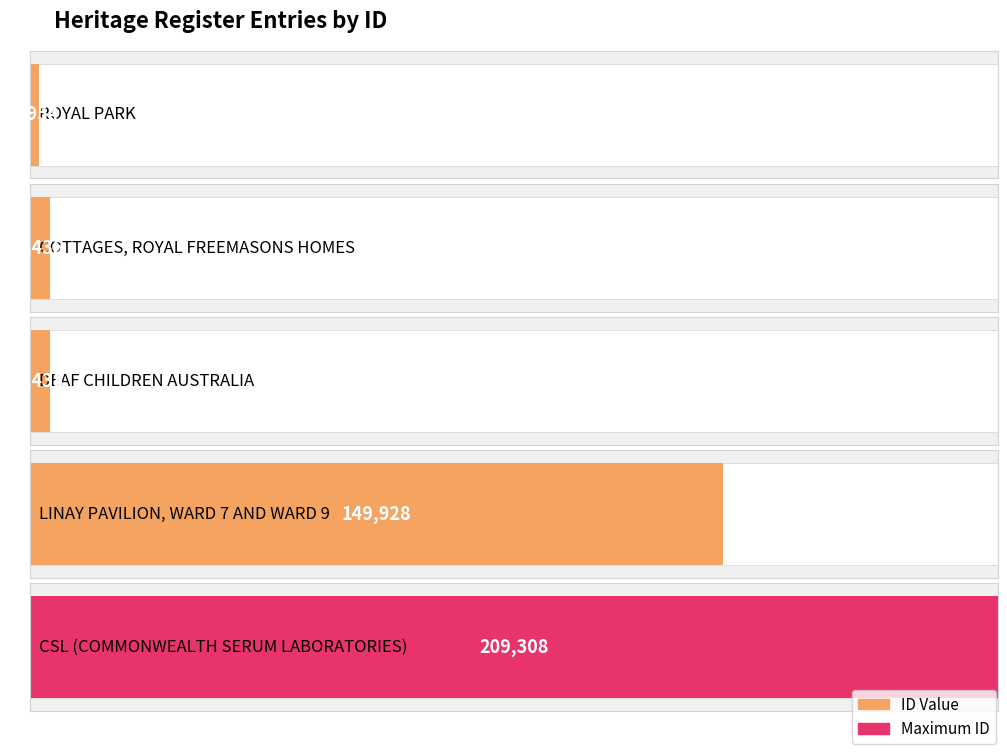

What is the difference between the values at COTTAGES, ROYAL FREEMASONS HOMES and ROYAL PARK?

2481